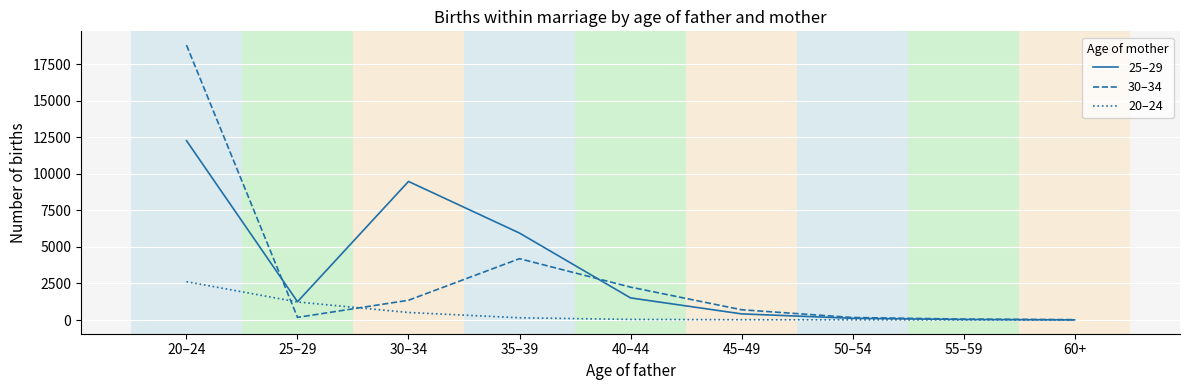

Does the chart have visible grid lines?

Yes